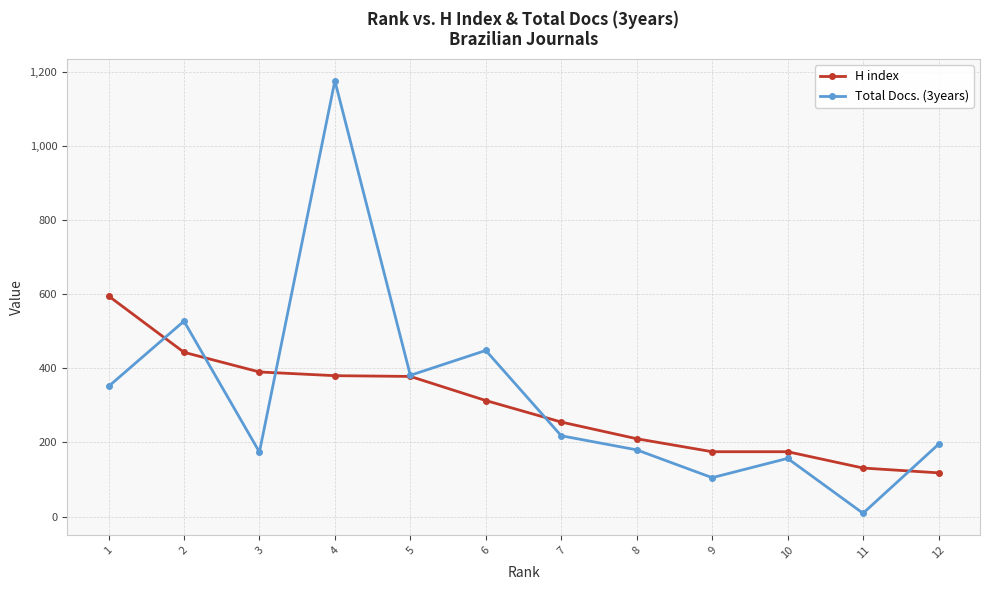

What is the sum of the H index values at 3 and 12?

508